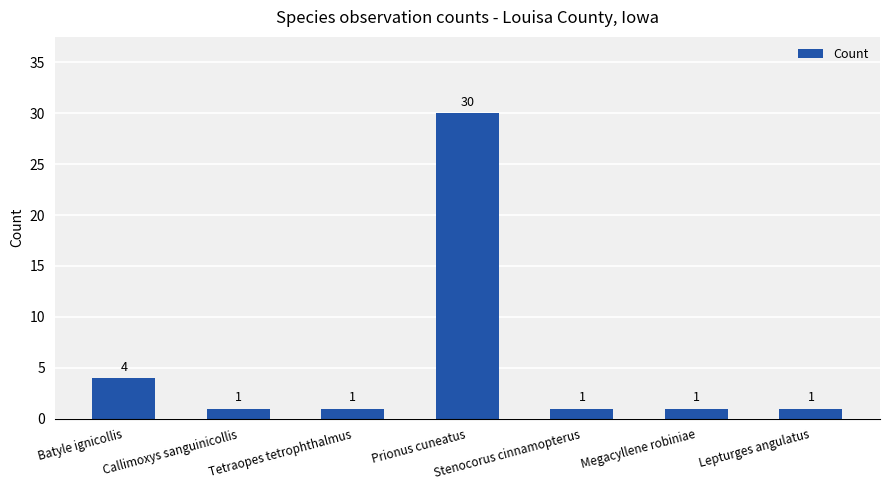

Count the values in the range 1 to 4.

6